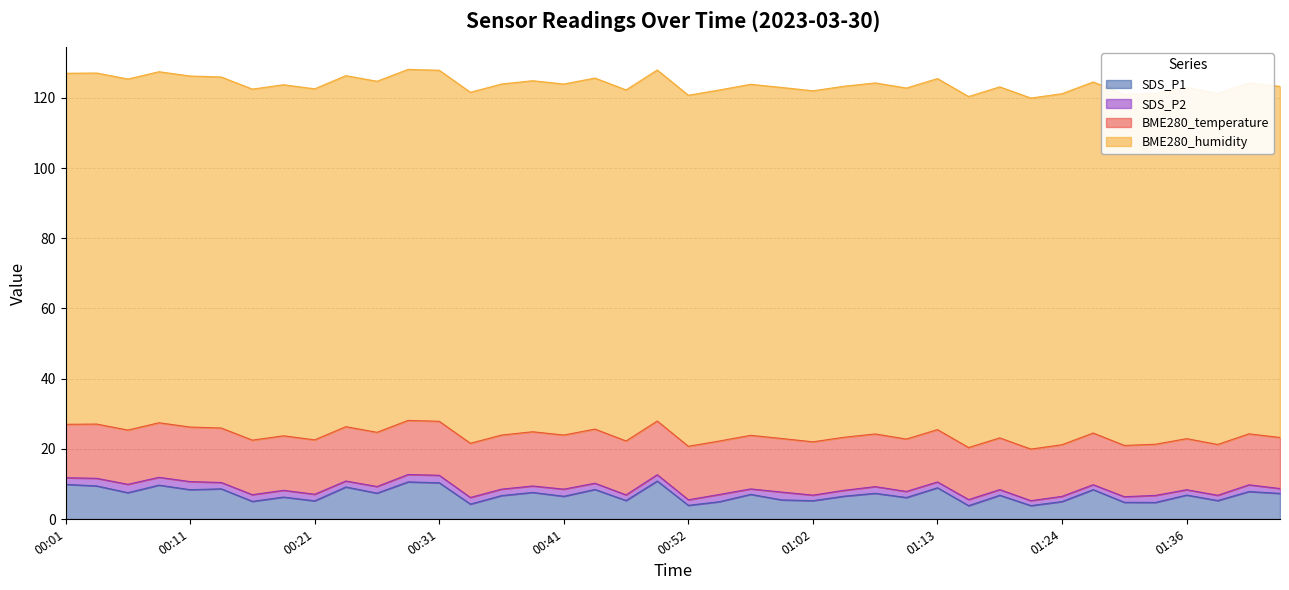

Where is SDS_P1 nearest to the value 7?

00:57